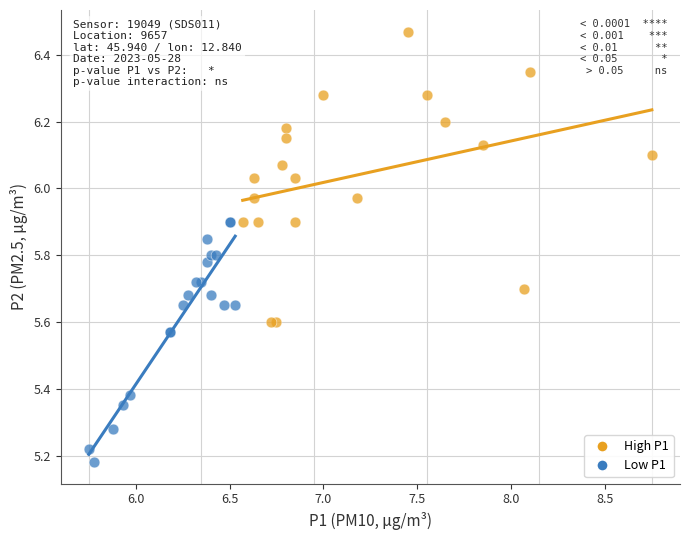

Which series has the widest spread of Y values?

High P1